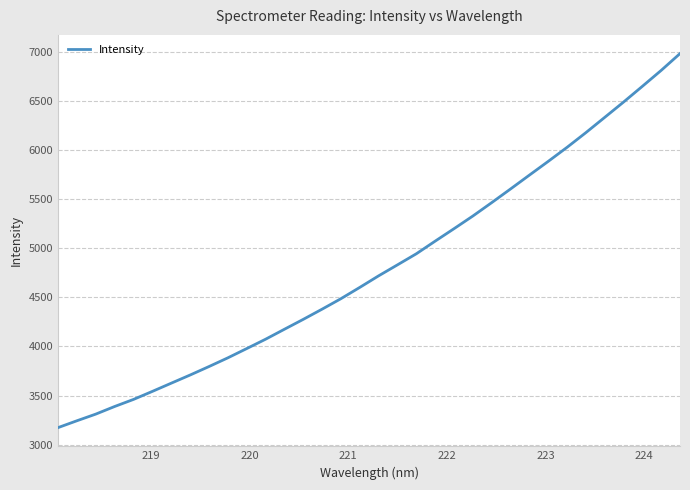

What is the smallest value displayed?

3174.8